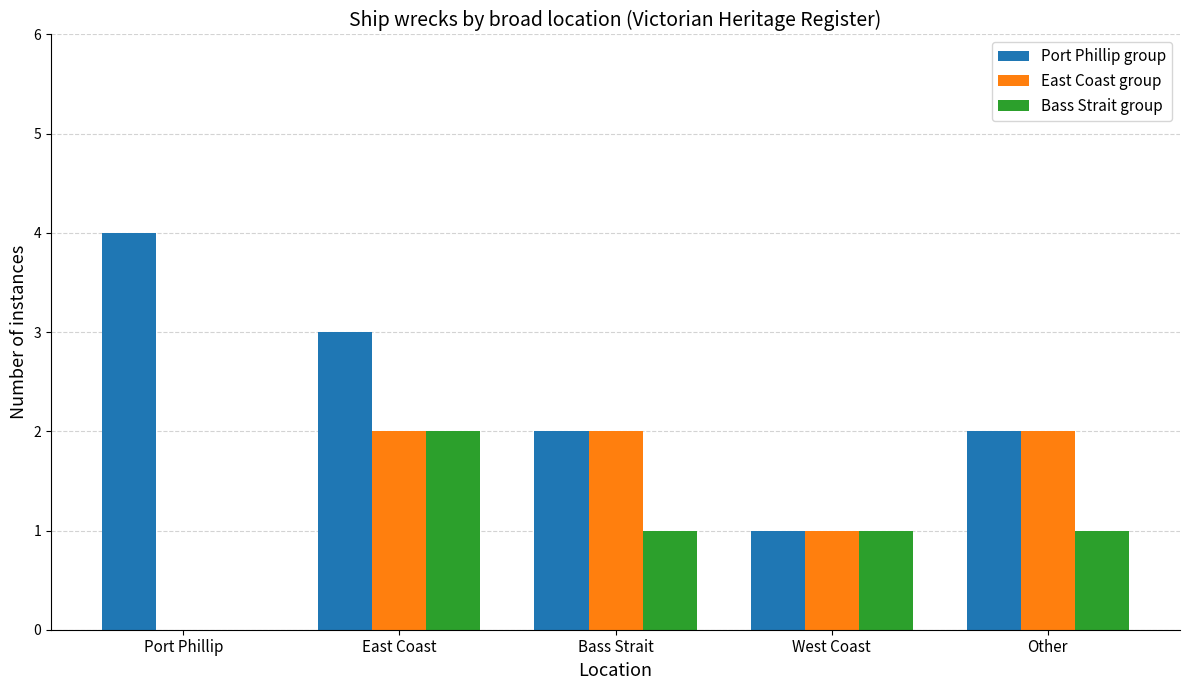

How many series are shown in this chart?

3